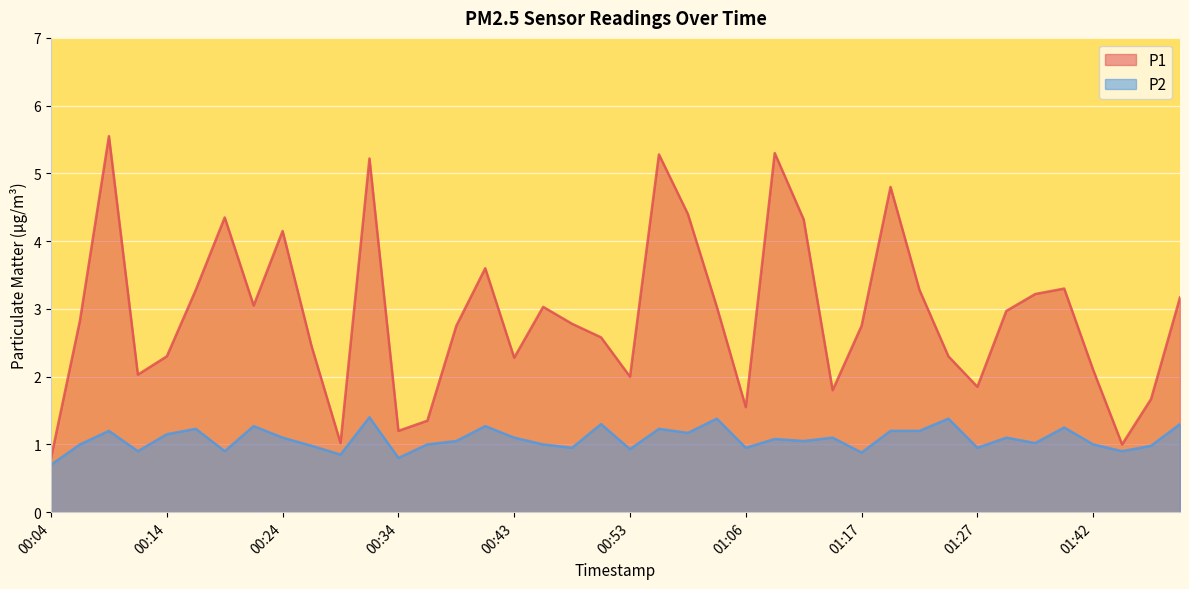

Which series changed the most between 00:09 and 01:51?

P1